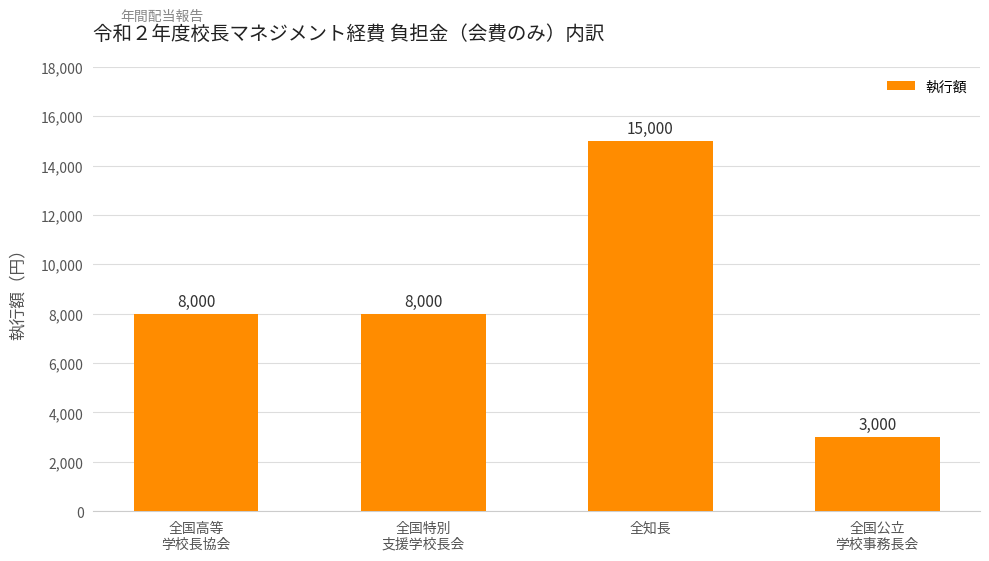

What is the label of the 4th bar from the right?

全国高等
学校長協会